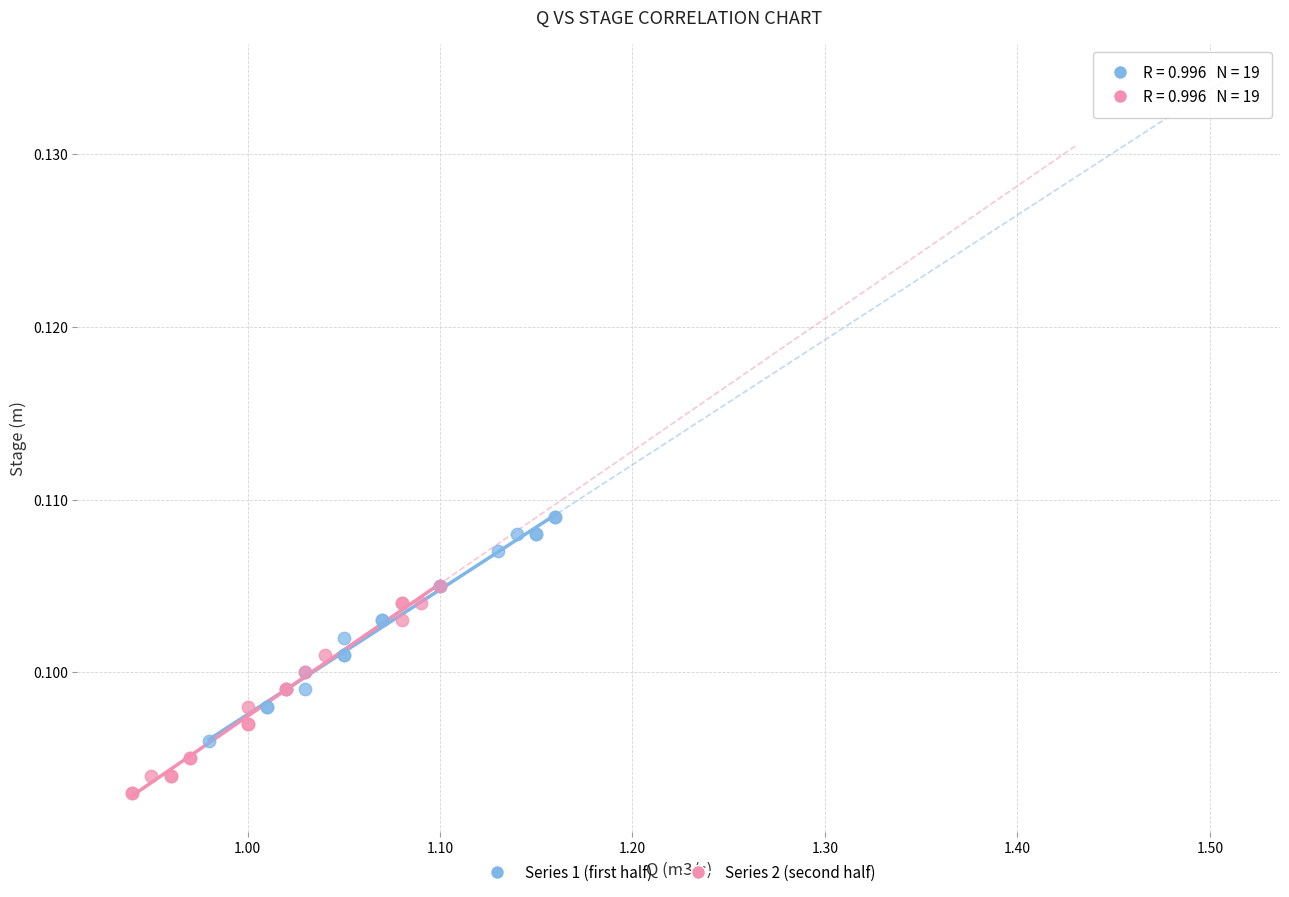

Which series reaches the minimum Y coordinate?

Series 2 (second half)